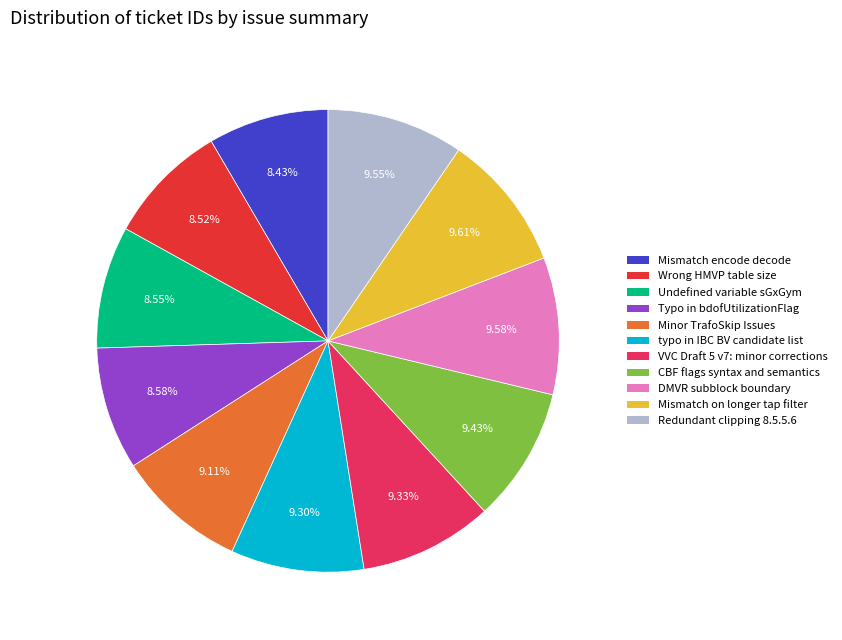

To the nearest percent, what is the average slice percentage?

9%